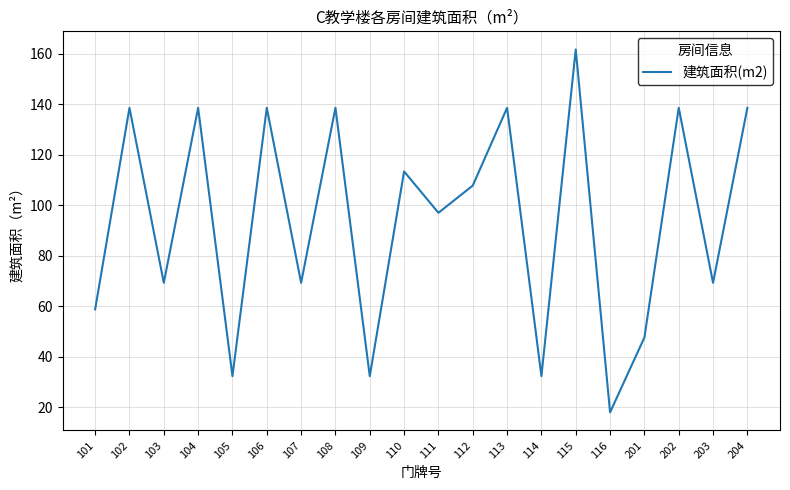

What is the ratio of the value at 108 to the value at 111?

1.4